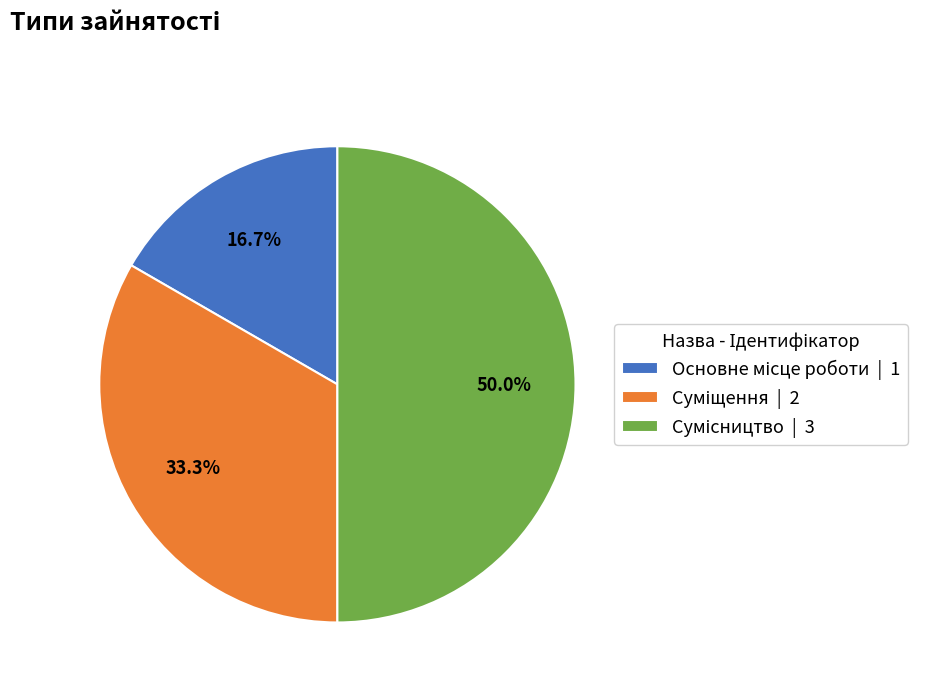

Approximately how many times larger is the value at Сумісництво compared to Основне місце роботи?

3.0